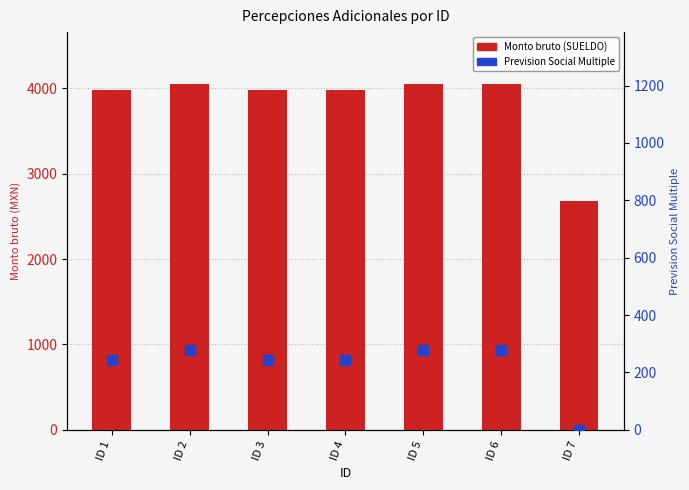

Rank the series by their maximum value, from lowest to highest.

Prevision Social Multiple, Monto bruto (SUELDO)